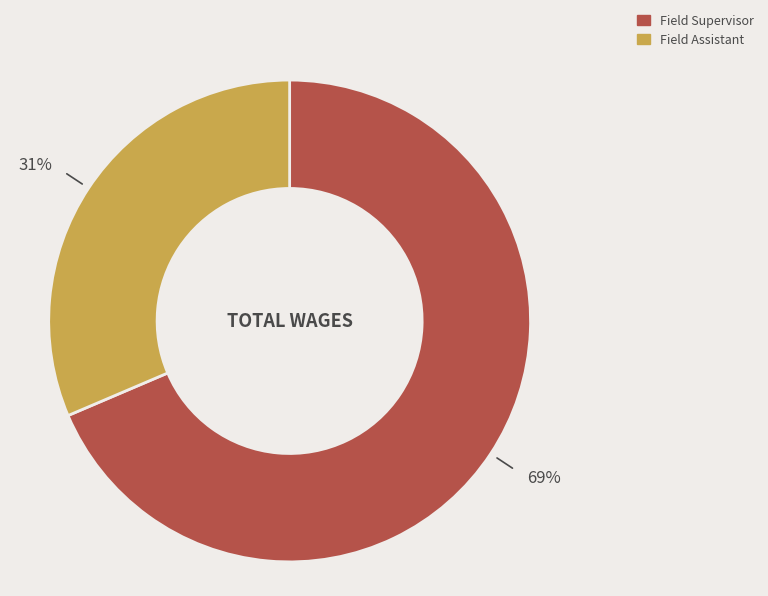

What is the smallest slice in the pie chart?

Field Assistant